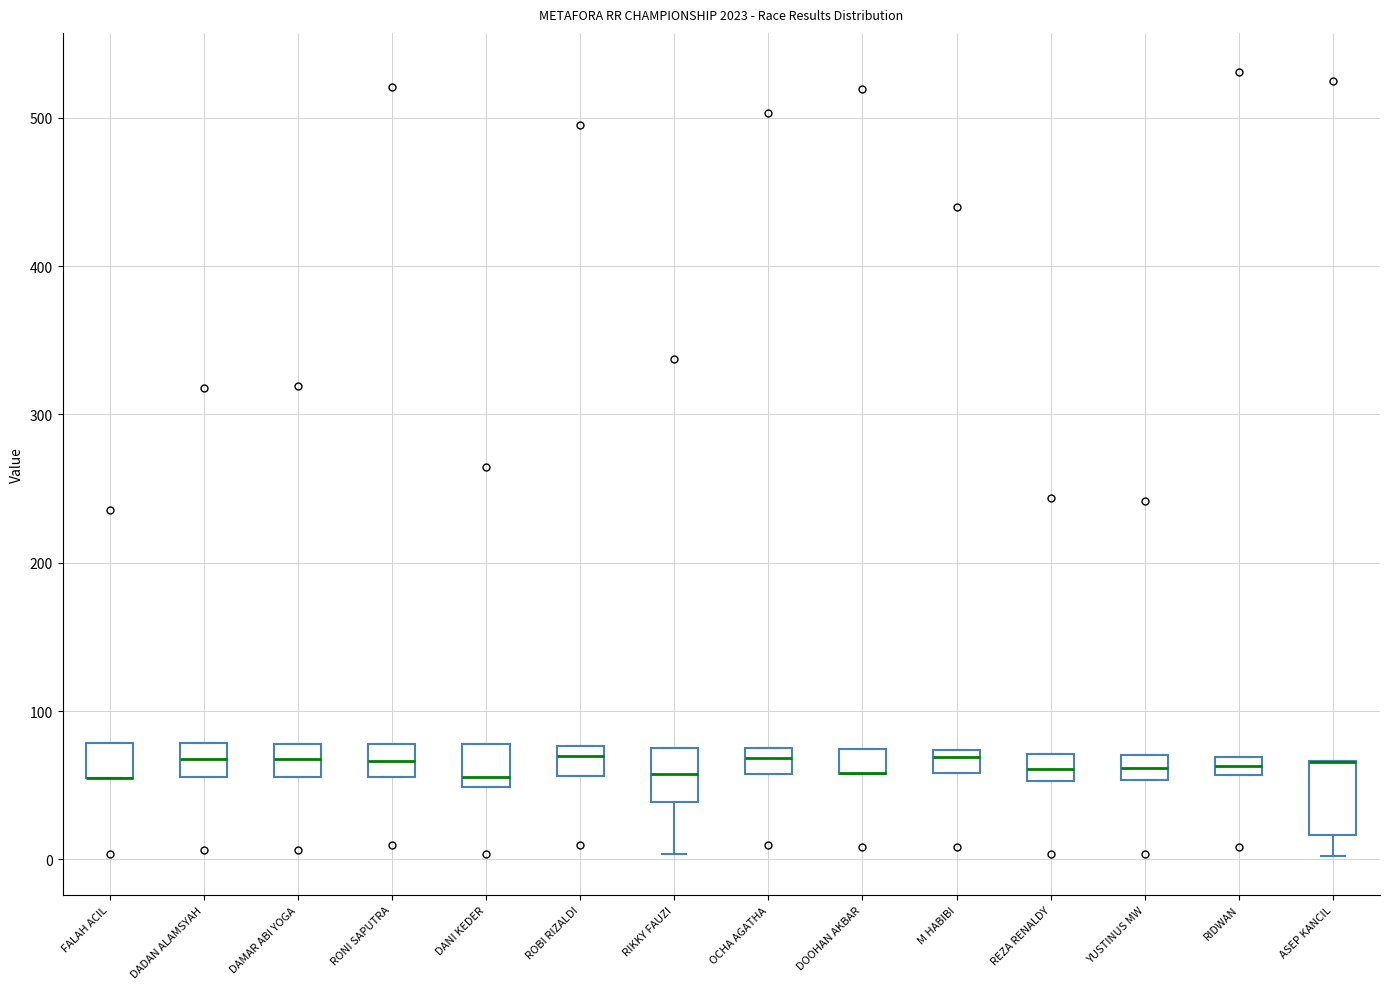

Which box is the tallest, from its lower edge to its upper edge?

ASEP KANCIL